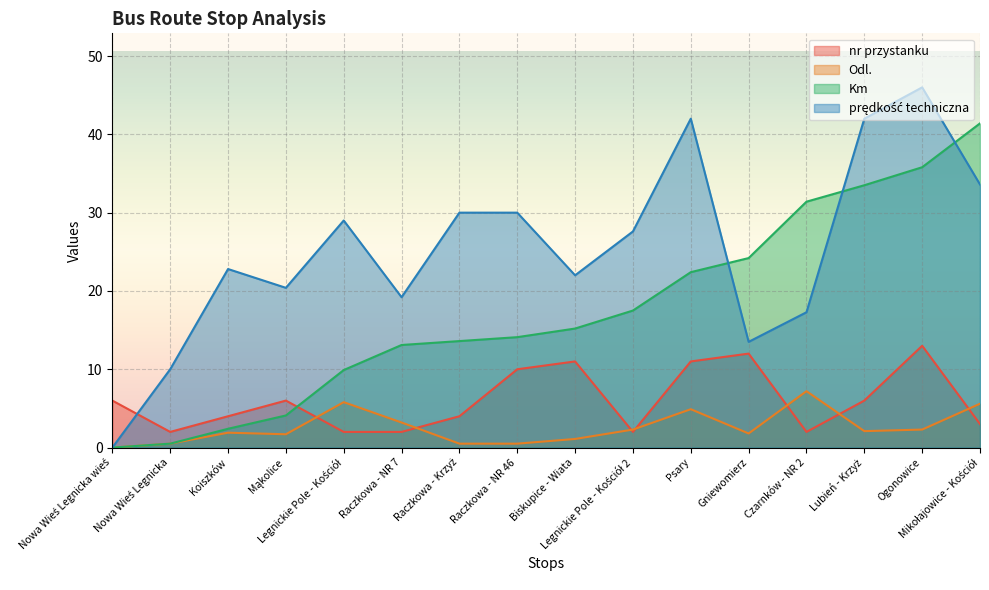

In prędkość techniczna, how many points are lower than both neighbors (excluding endpoints)?

4